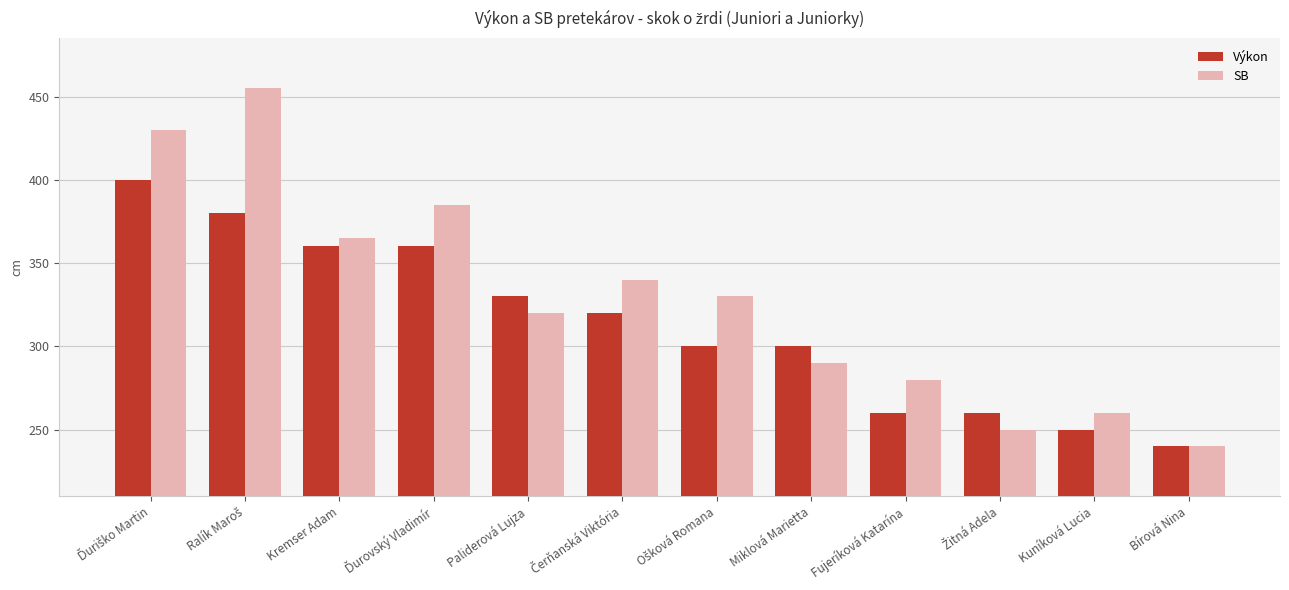

What is the maximum value for SB?

455